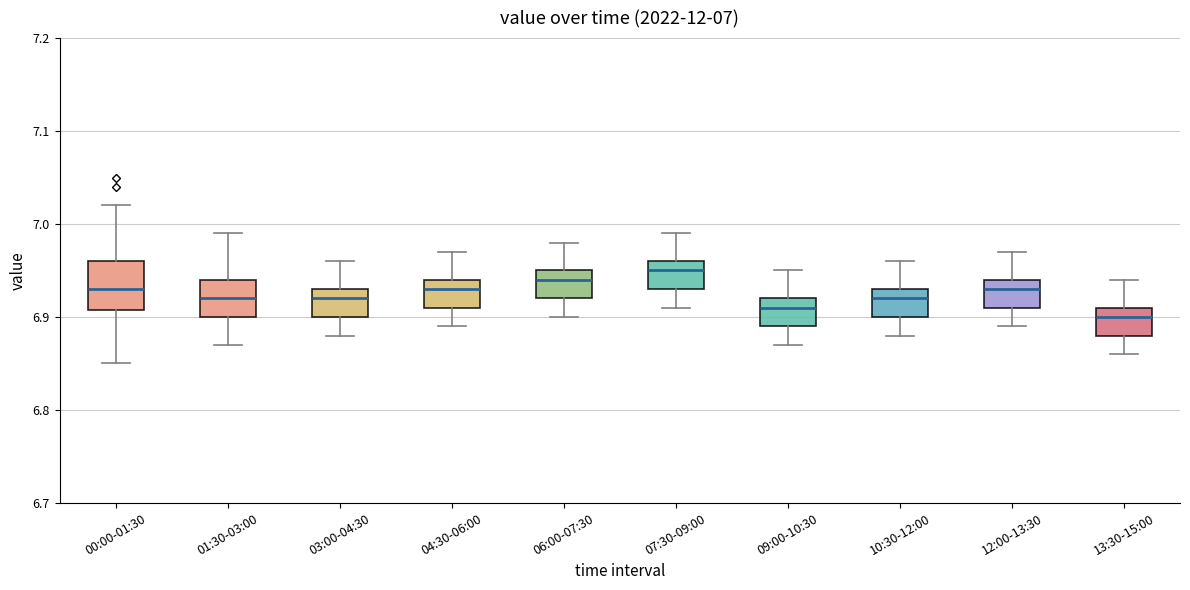

Which box is the tallest, from its lower edge to its upper edge?

00:00-01:30